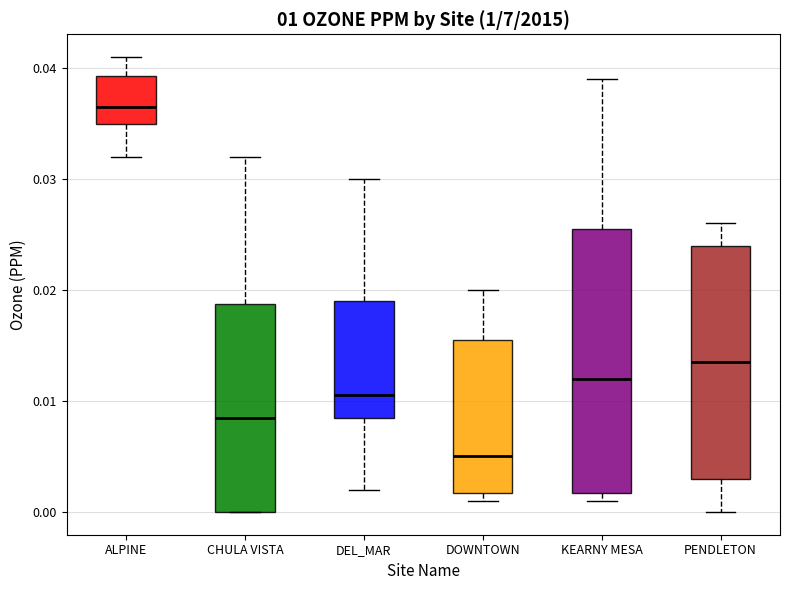

Where is the lower edge of the box for ALPINE on the y-axis? The values are not printed on the chart, so give them approximately, as read against the axis.

0.035